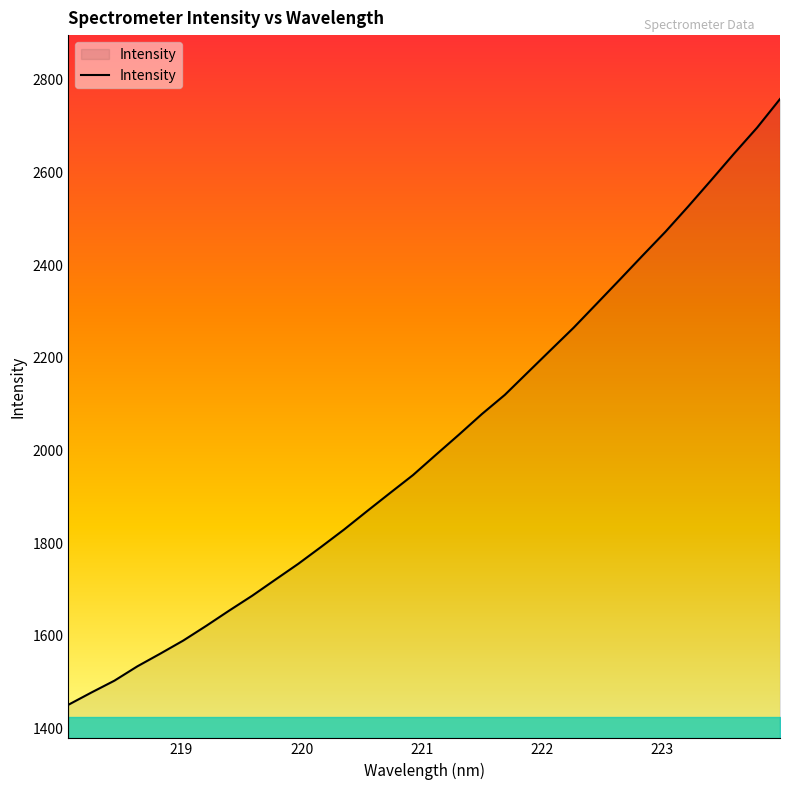

What is the sum of all values?

64555.5